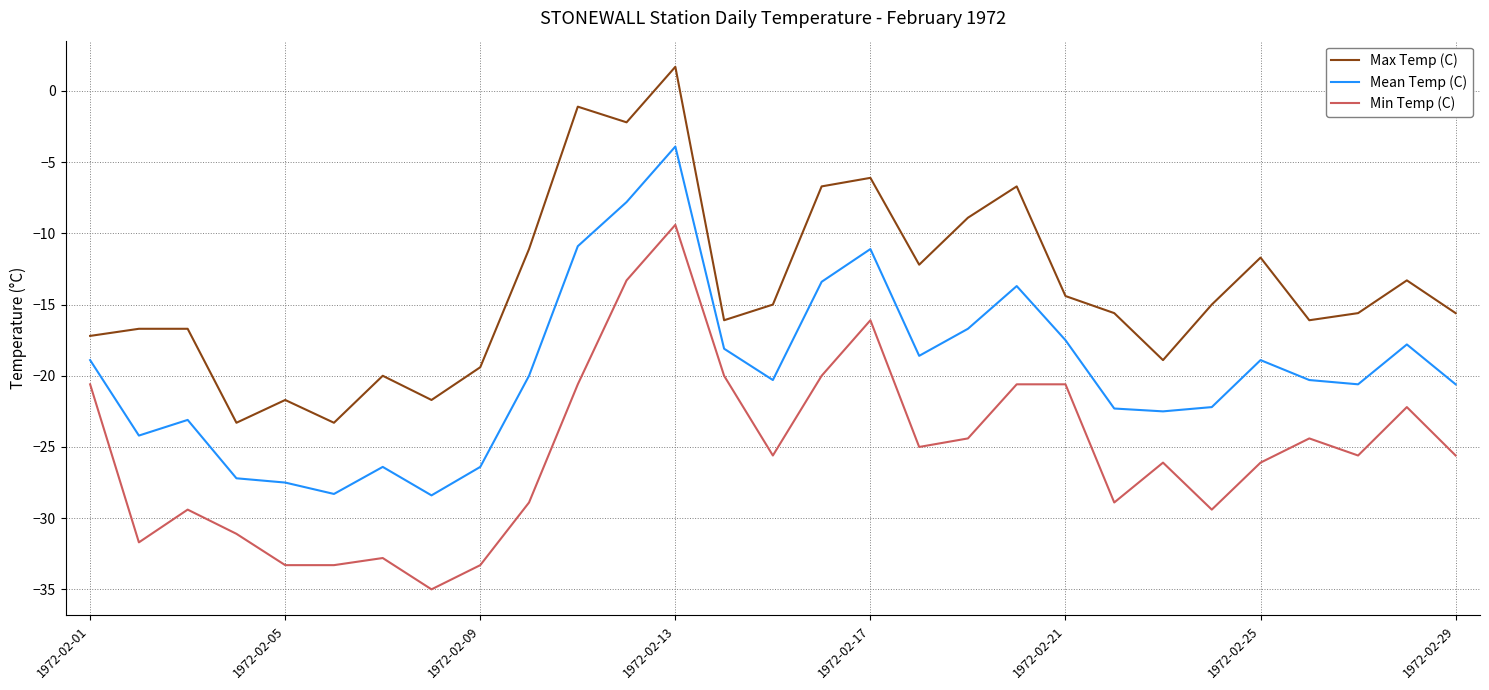

Which series has the largest total across all categories?

Max Temp (C)